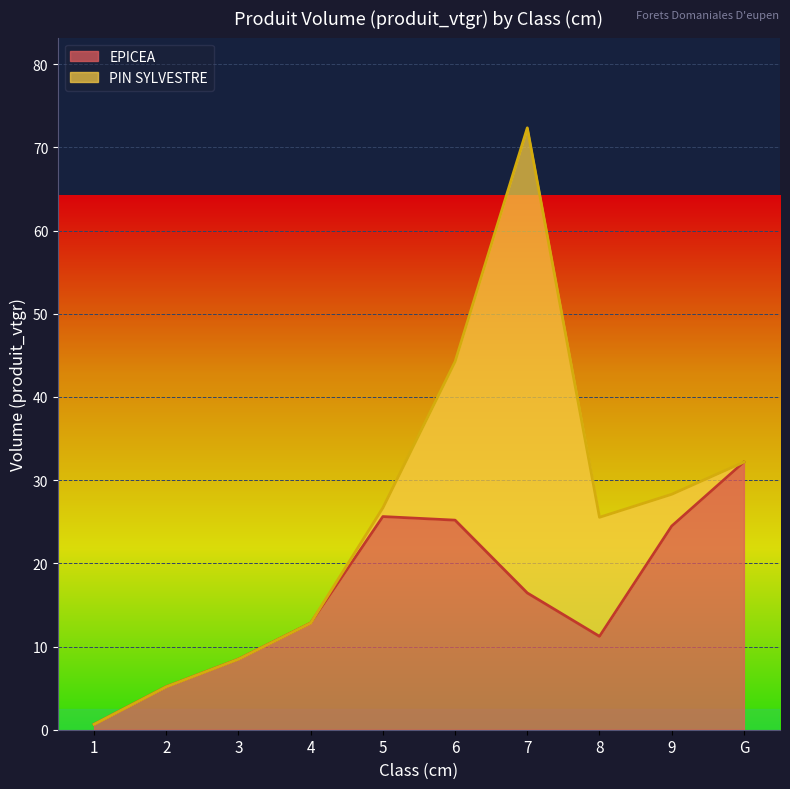

What is the change in value from 4 to 8?

-1.6